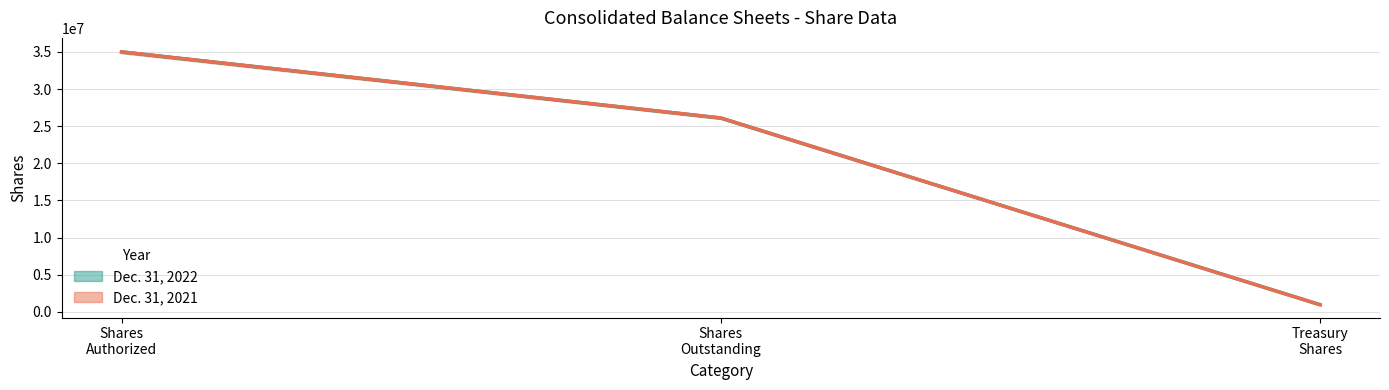

Reading right to left, transcribe all the data shown in this chart.

Dec. 31, 2022: Treasury
Shares=953931	Shares
Outstanding=26094865	Shares
Authorized=35000000
Dec. 31, 2021: Treasury
Shares=945135	Shares
Outstanding=26103661	Shares
Authorized=35000000